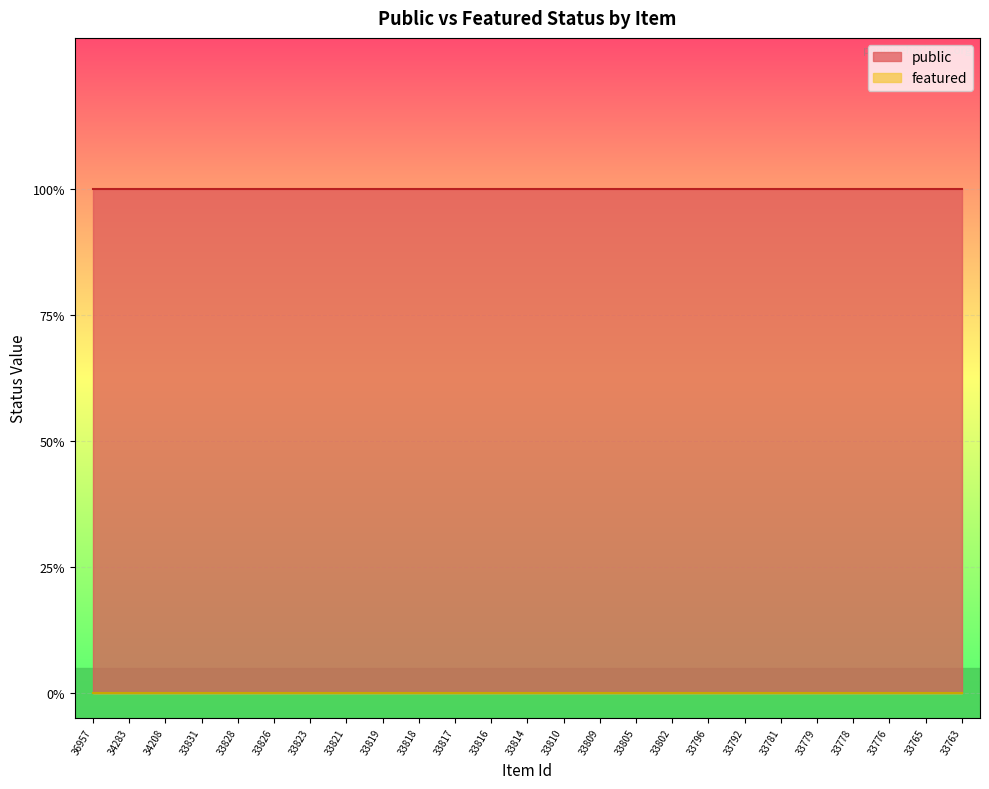

The value of public at 34283 is 2. True or false?

False